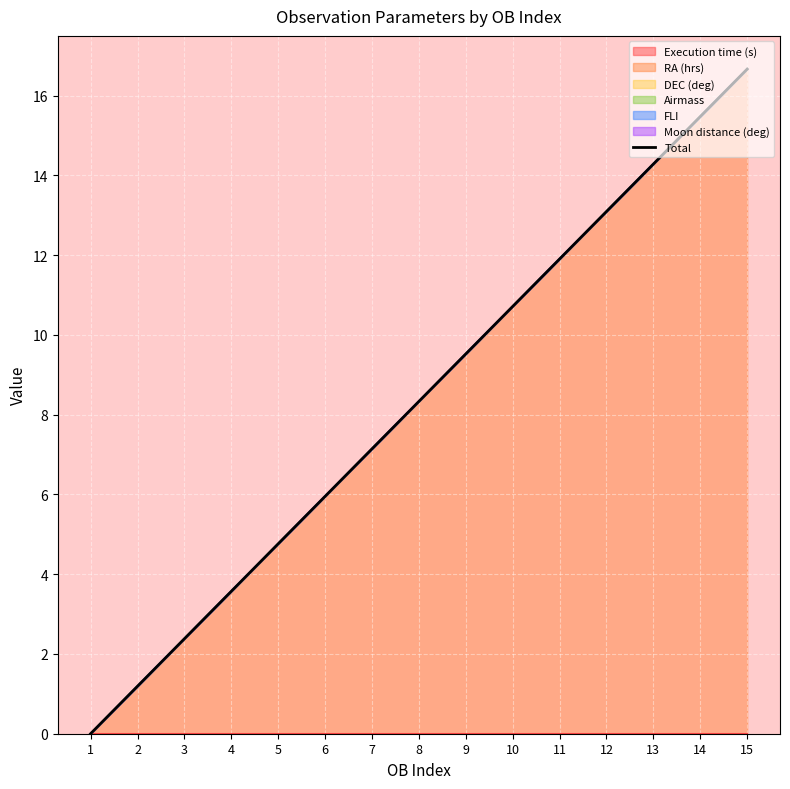

List the labels in order of value, largest first.

15, 14, 13, 12, 11, 10, 9, 8, 7, 6, 5, 4, 3, 2, 1